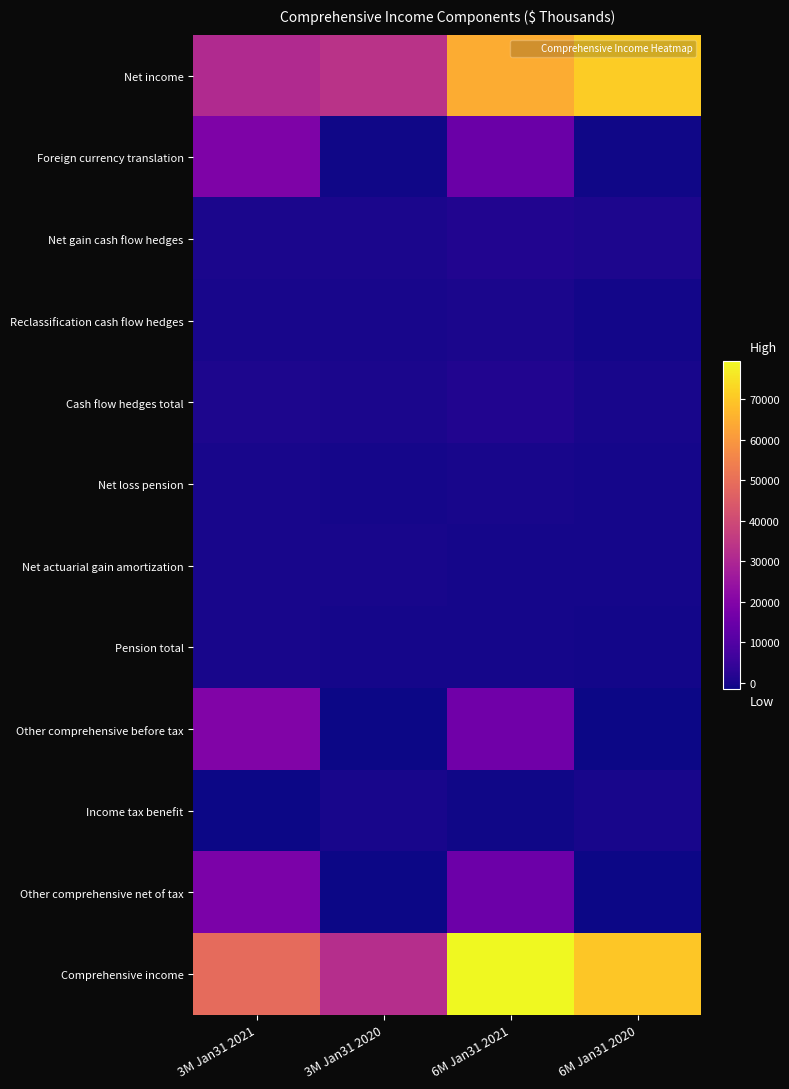

Reading right to left, extract all data points from this chart.

Net income: 6M Jan31 2020=71051	6M Jan31 2021=64341	3M Jan31 2020=33553	3M Jan31 2021=30860
Foreign currency translation: 6M Jan31 2020=-959	6M Jan31 2021=14882	3M Jan31 2020=-1009	3M Jan31 2021=19074
Net gain cash flow hedges: 6M Jan31 2020=559	6M Jan31 2021=1148	3M Jan31 2020=363	3M Jan31 2021=451
Reclassification cash flow hedges: 6M Jan31 2020=-486	6M Jan31 2021=271	3M Jan31 2020=-105	3M Jan31 2021=60
Cash flow hedges total: 6M Jan31 2020=73	6M Jan31 2021=1419	3M Jan31 2020=258	3M Jan31 2021=511
Net loss pension: 6M Jan31 2020=-309	6M Jan31 2021=-32	3M Jan31 2020=-309	3M Jan31 2021=-32
Net actuarial gain amortization: 6M Jan31 2020=-210	6M Jan31 2021=-201	3M Jan31 2020=-105	3M Jan31 2021=-95
Pension total: 6M Jan31 2020=-519	6M Jan31 2021=-233	3M Jan31 2020=-414	3M Jan31 2021=-127
Other comprehensive before tax: 6M Jan31 2020=-1405	6M Jan31 2021=16068	3M Jan31 2020=-1165	3M Jan31 2021=19458
Income tax benefit: 6M Jan31 2020=169	6M Jan31 2021=-1052	3M Jan31 2020=-42	3M Jan31 2021=-1251
Other comprehensive net of tax: 6M Jan31 2020=-1236	6M Jan31 2021=15016	3M Jan31 2020=-1207	3M Jan31 2021=18207
Comprehensive income: 6M Jan31 2020=69815	6M Jan31 2021=79357	3M Jan31 2020=32346	3M Jan31 2021=49067